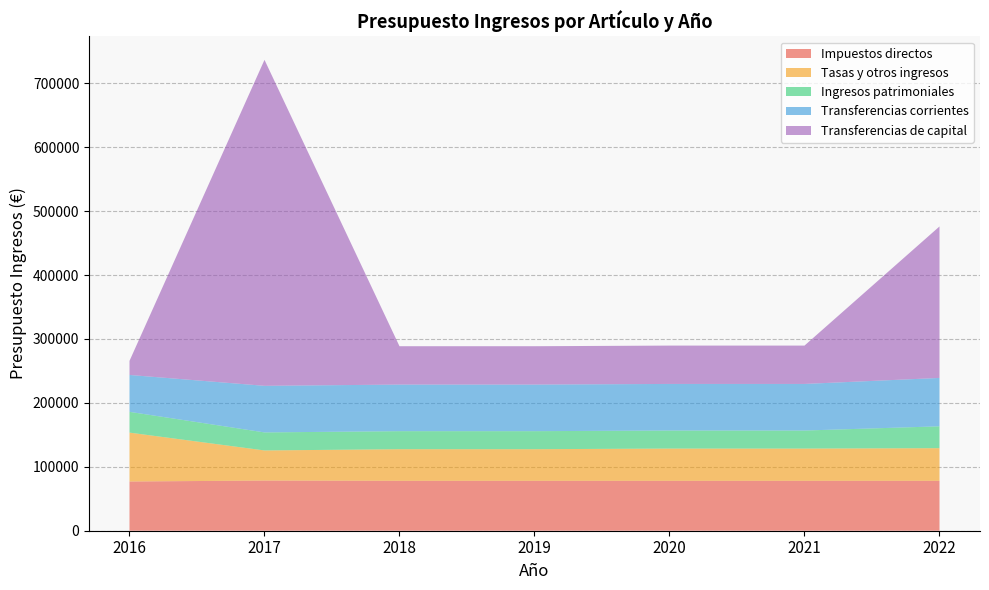

Reading right to left, extract all data points from this chart.

Impuestos directos: 2022=78100	2021=78100	2020=78100	2019=78100	2018=78100	2017=78500	2016=77000
Tasas y otros ingresos: 2022=51050	2021=50450	2020=50450	2019=49450	2018=49450	2017=47100	2016=76500
Ingresos patrimoniales: 2022=34200	2021=28200	2020=28200	2019=28200	2018=28200	2017=28200	2016=32500
Transferencias corrientes: 2022=75700	2021=72900	2020=72900	2019=72900	2018=72900	2017=72900	2016=57700
Transferencias de capital: 2022=237000	2021=60000	2020=60000	2019=60000	2018=60000	2017=510000	2016=22000